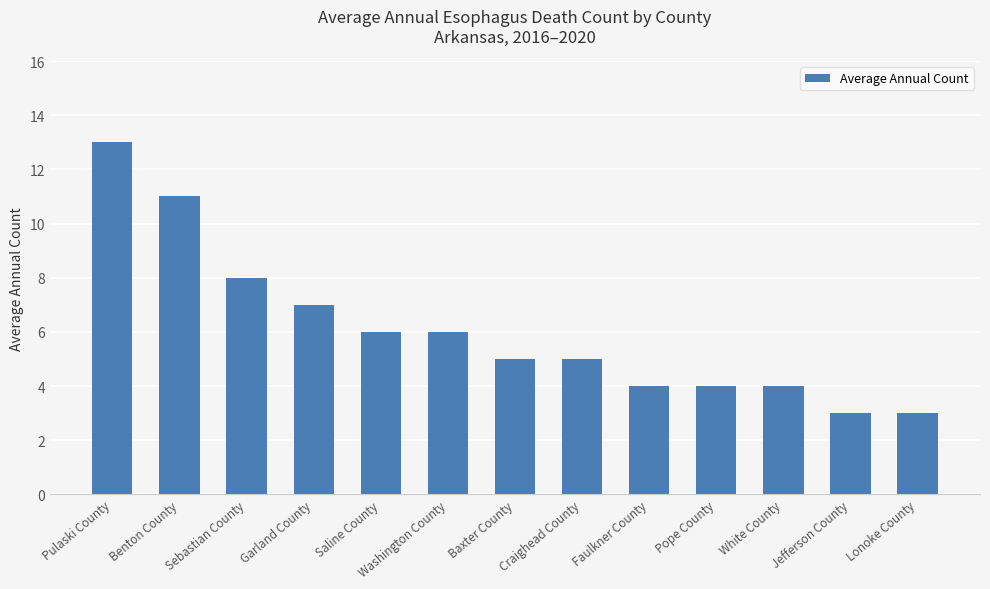

How many bars are there in total?

13